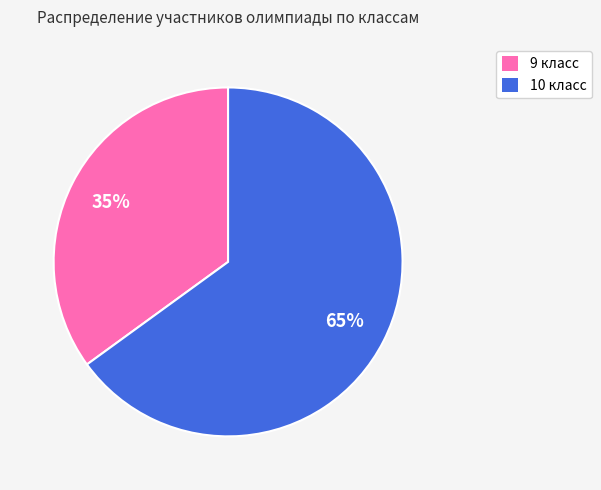

Which slice represents more than half of the pie?

10 класс